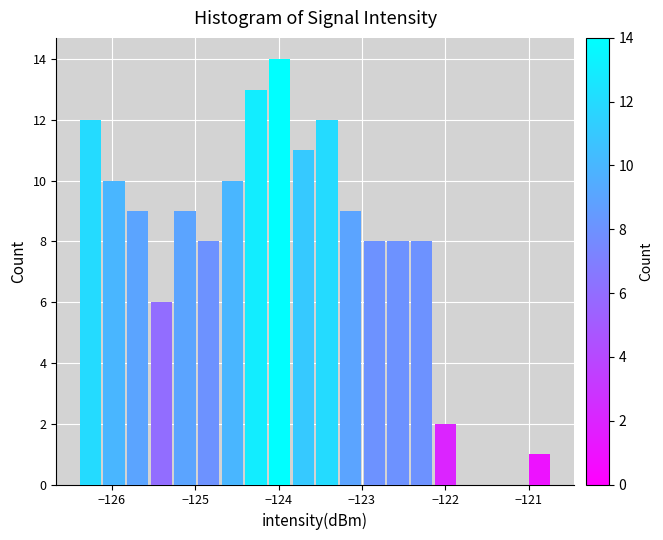

Read against the x-axis, roughly where is the centre of the tallest bar?

-124.0